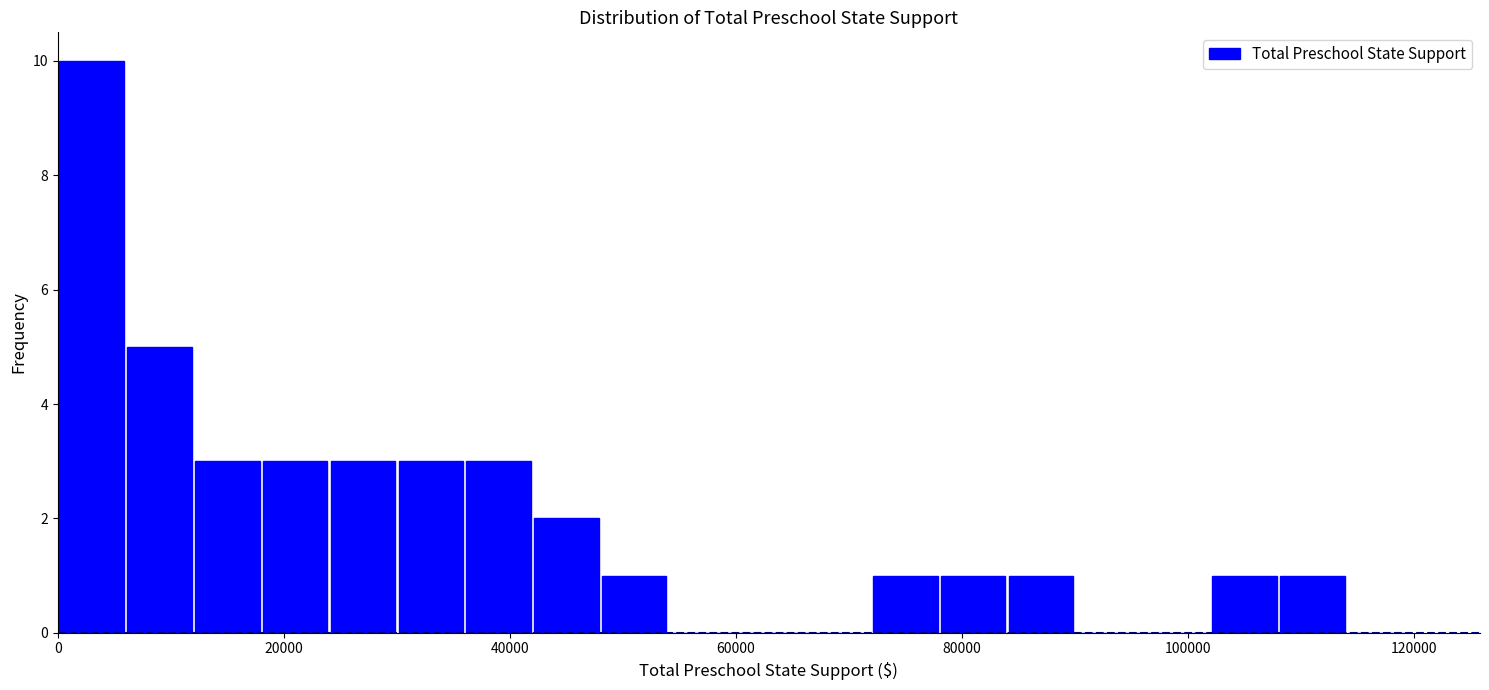

Read against the x-axis, roughly where is the centre of the tallest bar?

4000